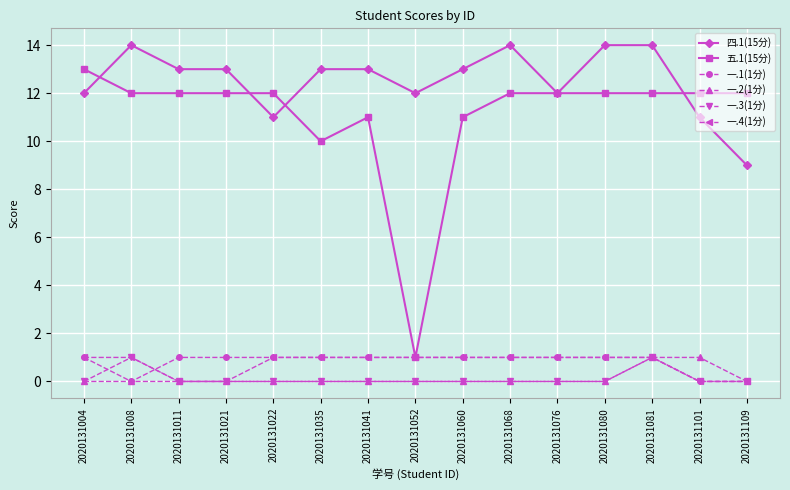

The 四.1(15分) series shows 11 at 2020131101. True or false?

True